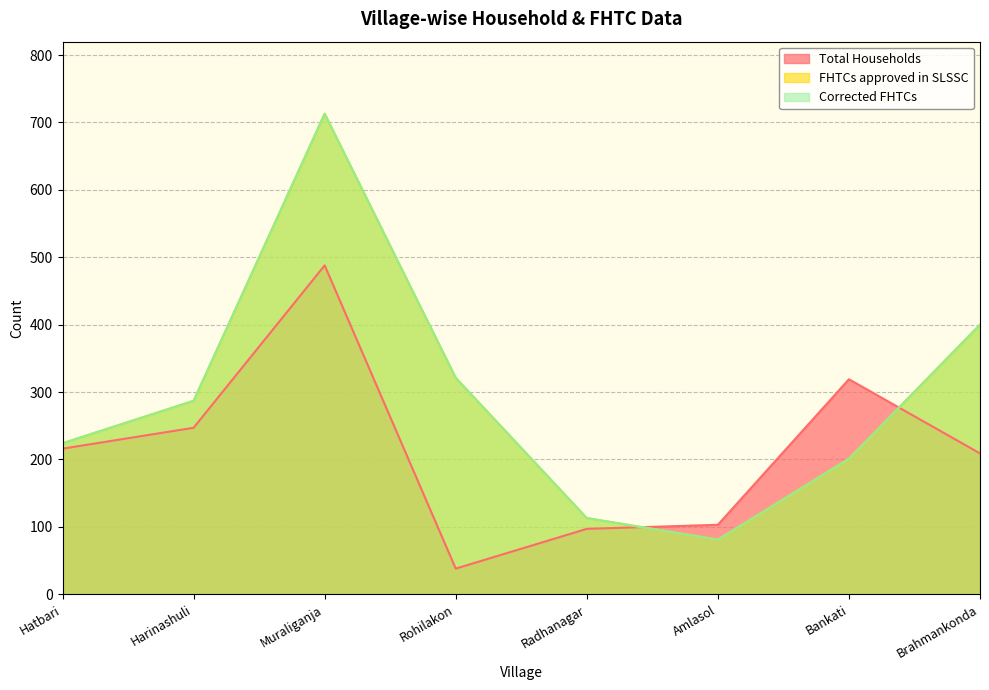

Does the chart have visible grid lines?

Yes